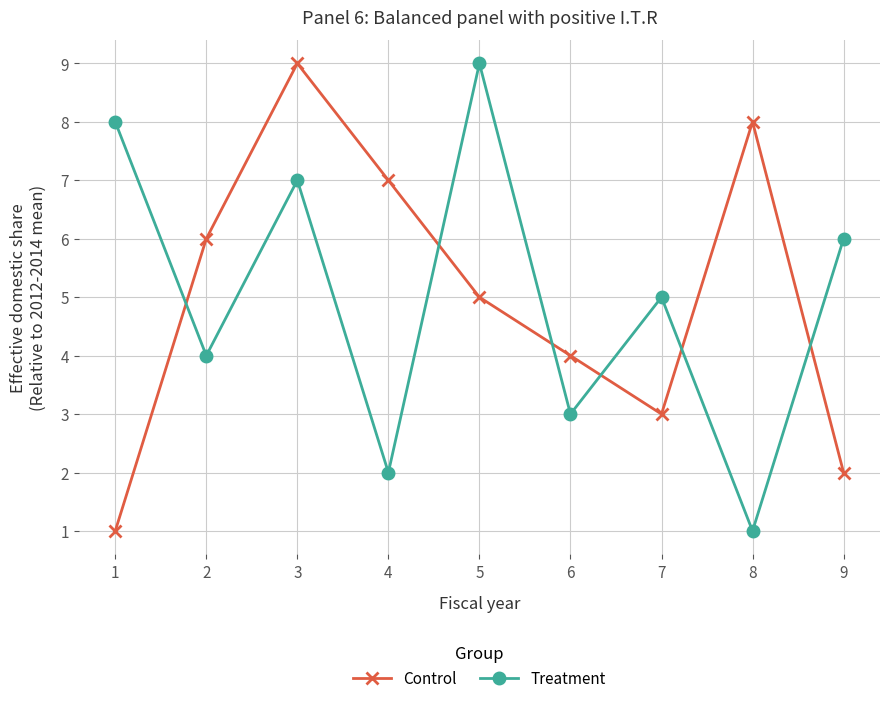

Rank the categories by Treatment value from lowest to highest.

8, 4, 6, 2, 7, 9, 3, 1, 5